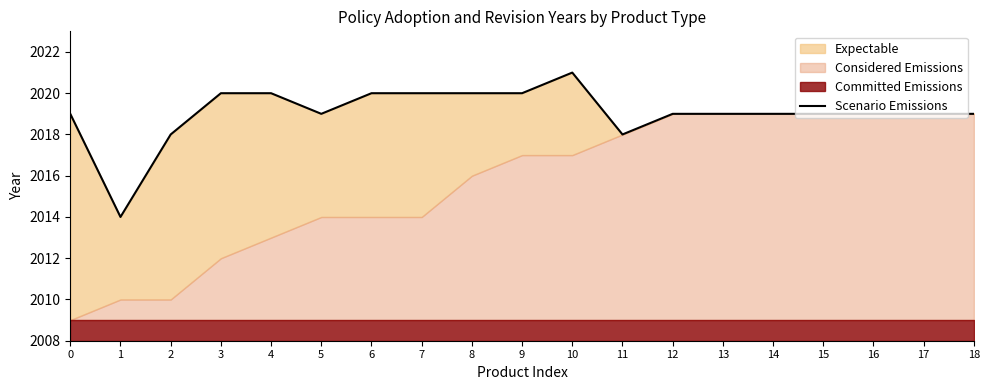

How many values are below 2019?

3